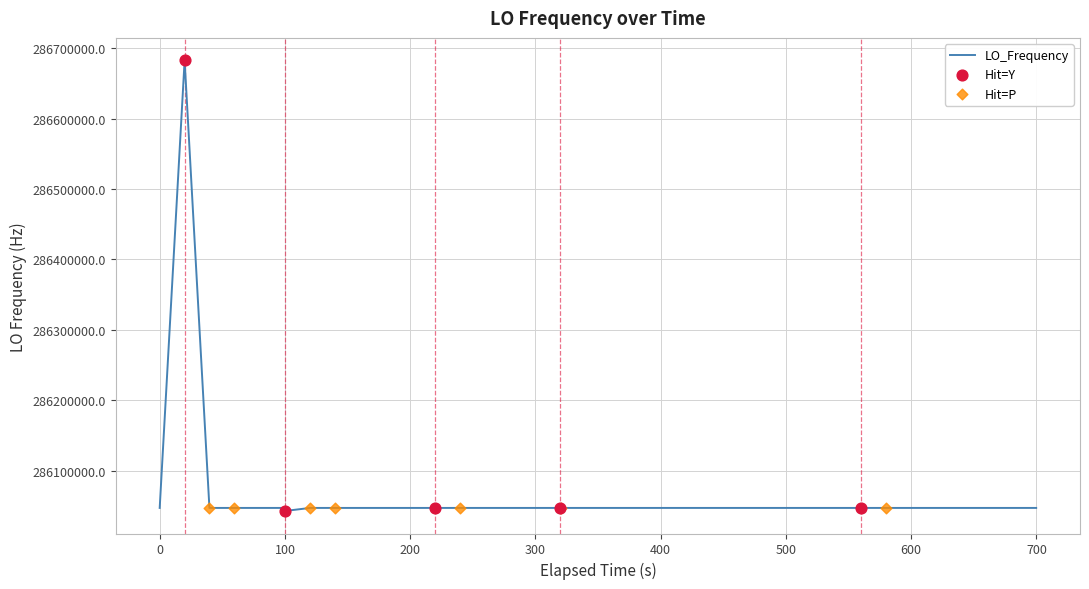

What is the difference between the maximum and minimum values?

640032.0